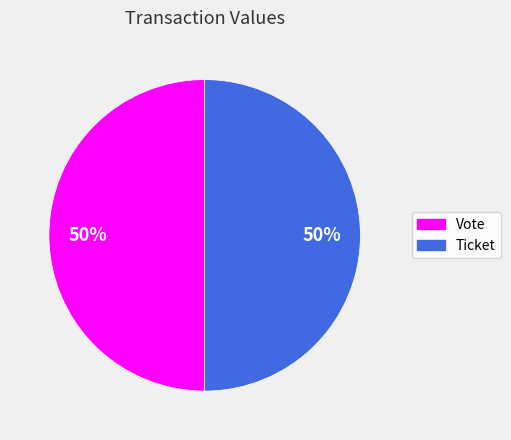

True or false: Vote accounts for 43% of the total.

False